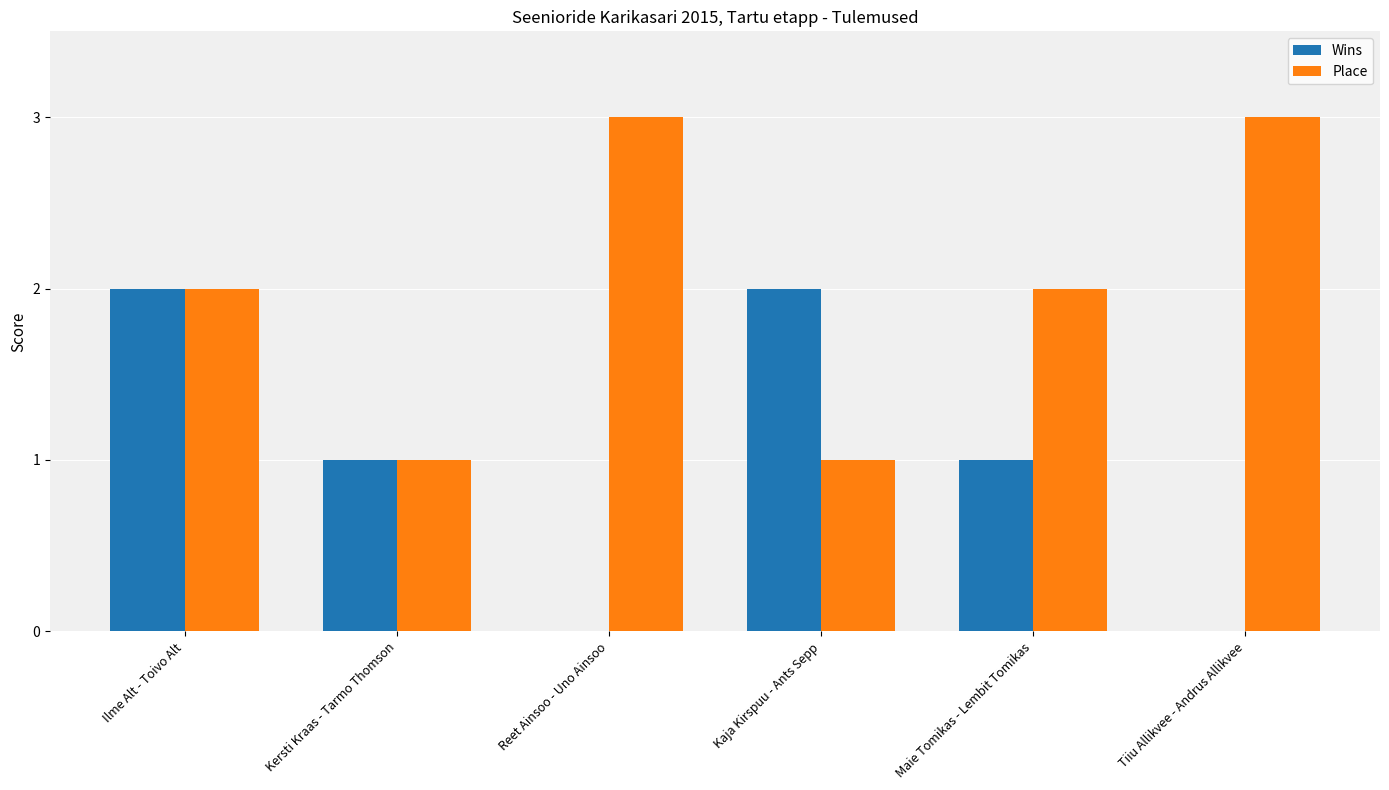

Between Ilme Alt - Toivo Alt and Reet Ainsoo - Uno Ainsoo, which series saw the biggest shift?

Wins